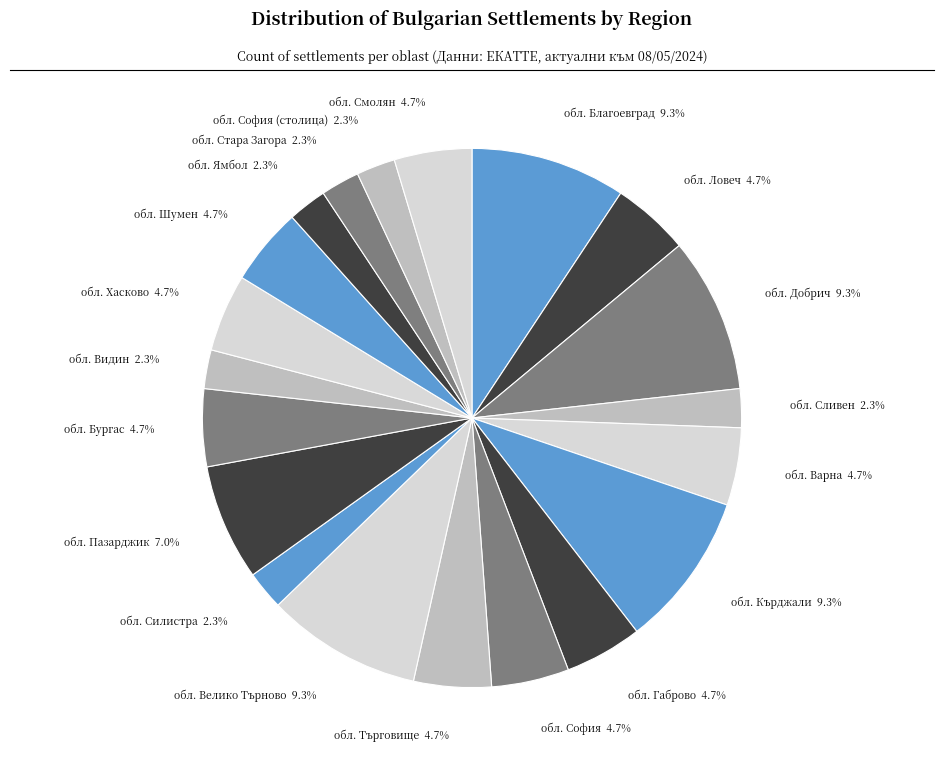

How many segments does this pie chart have?

20